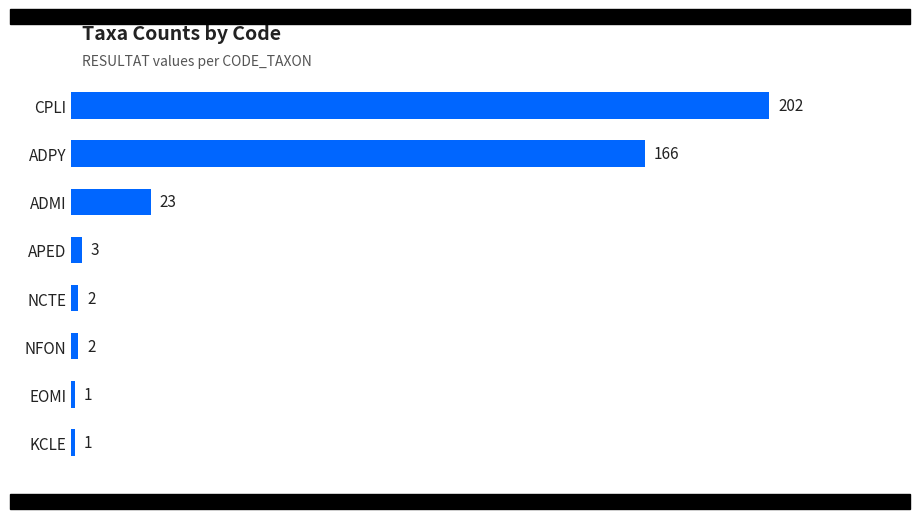

Is it true that the value at ADPY is 105?

False